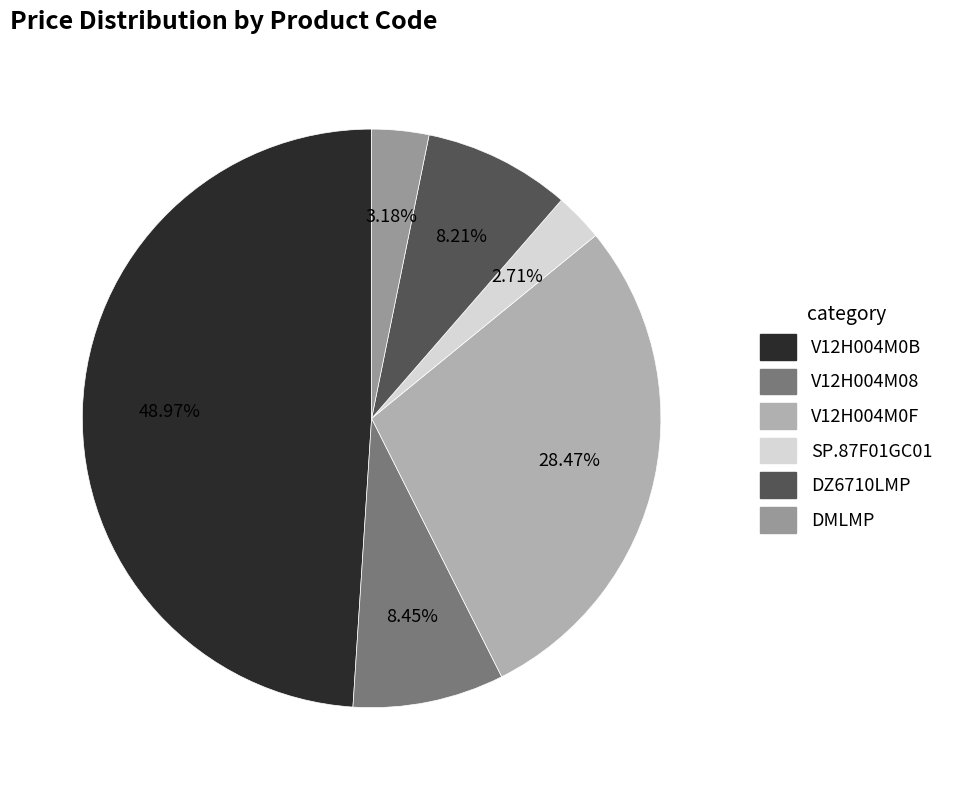

Combined, what portion of the pie is V12H004M08 and DZ6710LMP?

16.7%